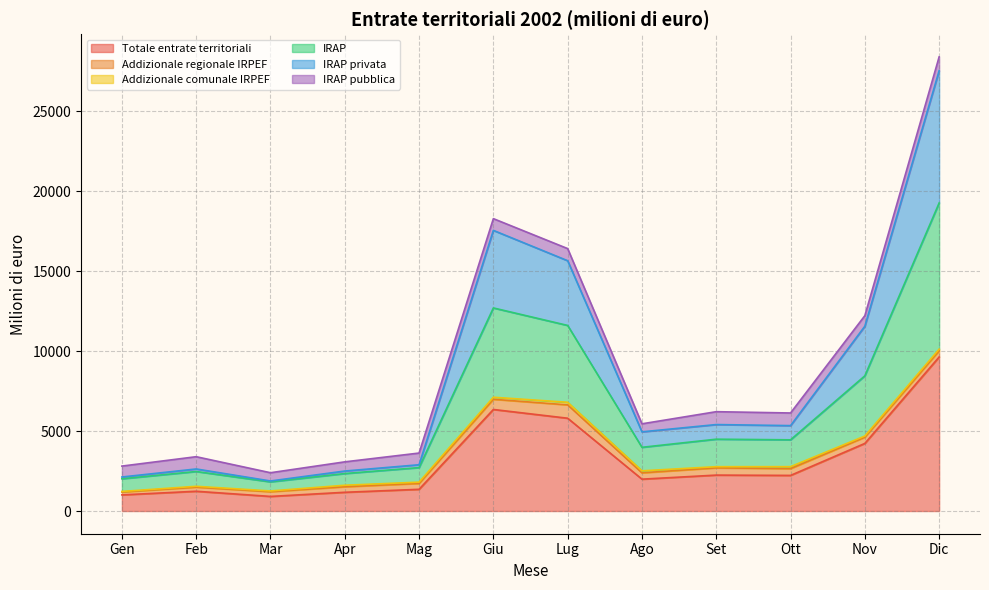

Does the chart have visible grid lines?

Yes